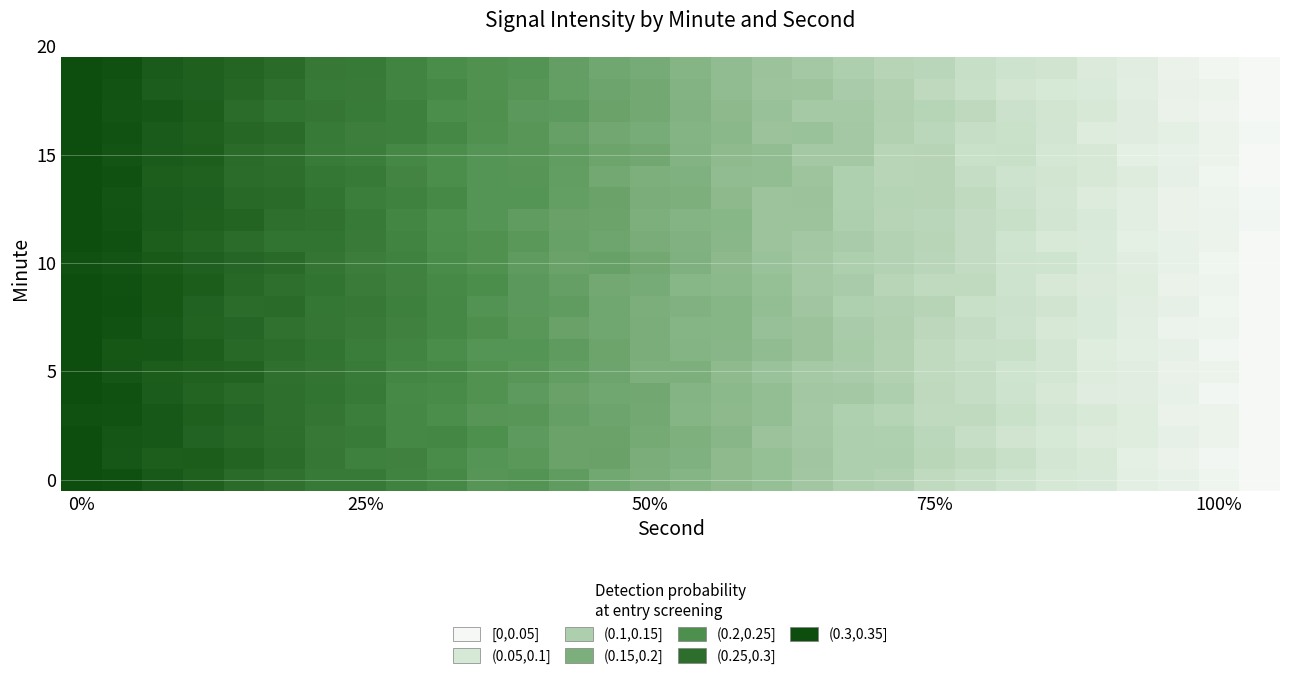

How many series are shown in this chart?

20